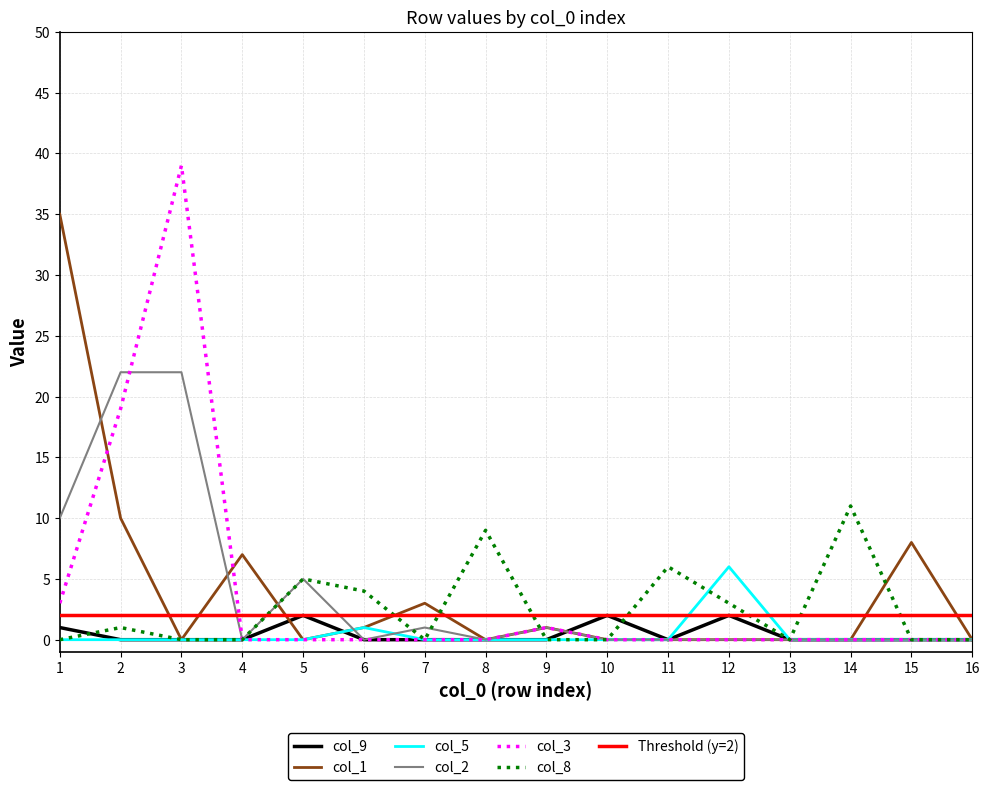

What is the difference between the col_8 values at 2 and 14?

10